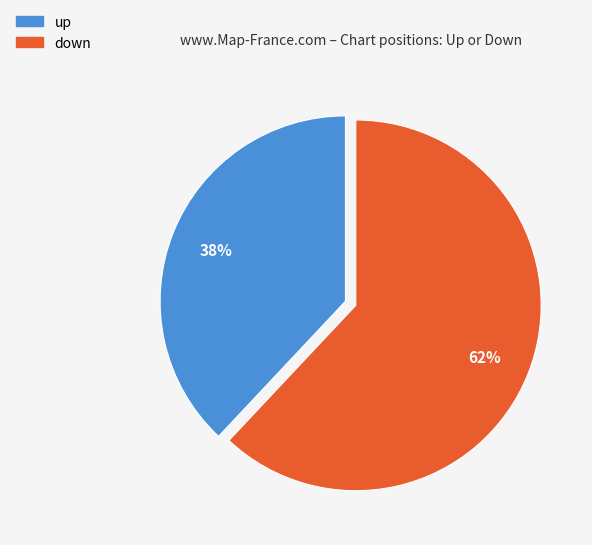

What percentage is the down slice, to the nearest percent?

62%